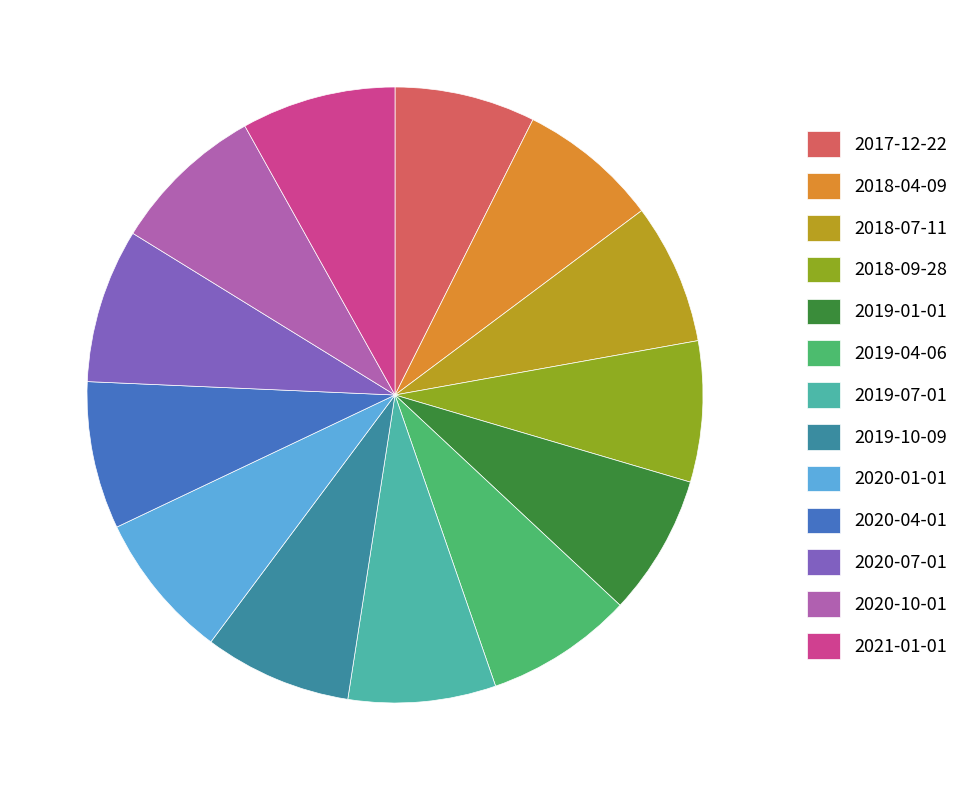

Approximately how many times larger is the value at 2020-10-01 compared to 2019-04-06?

1.0